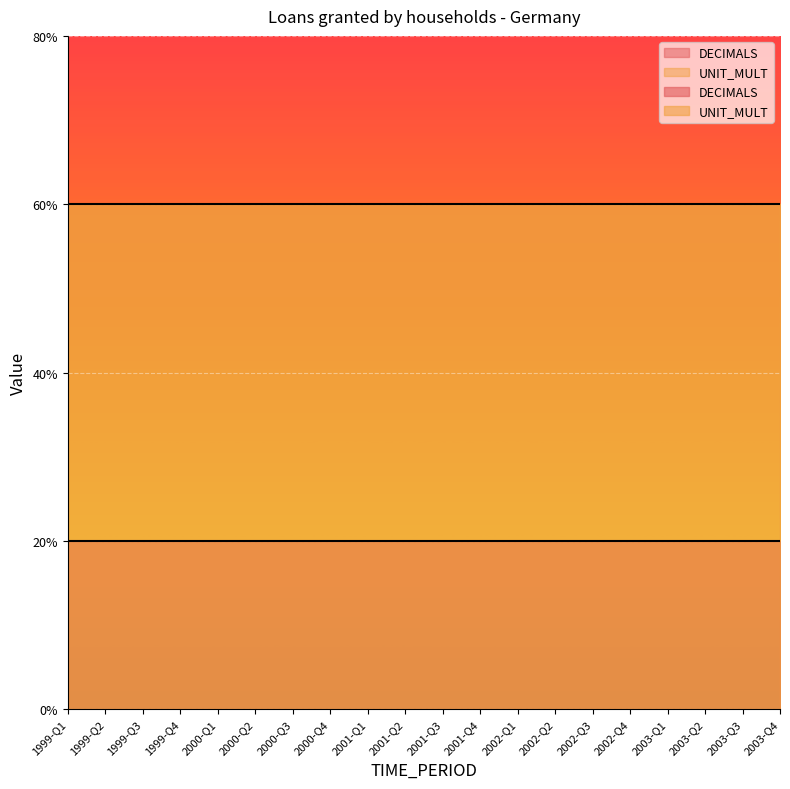

The DECIMALS series shows 0 at 2002-Q1. True or false?

False